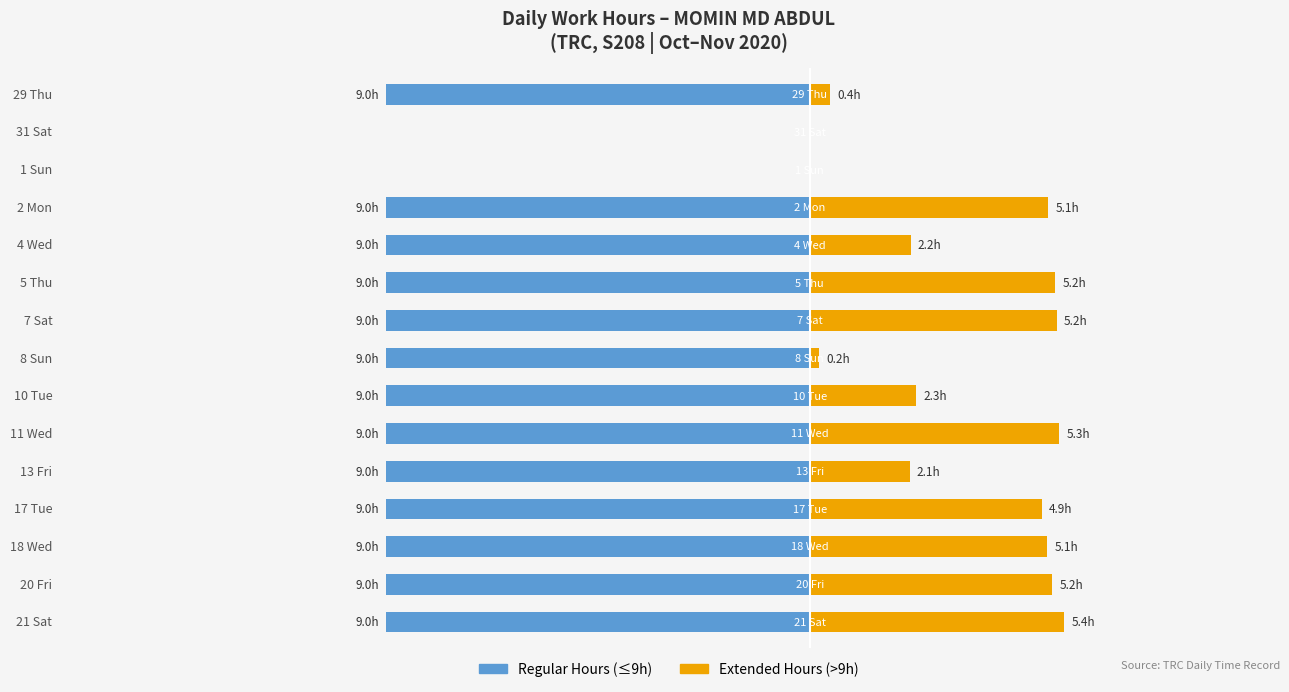

How many groups of bars are there?

15